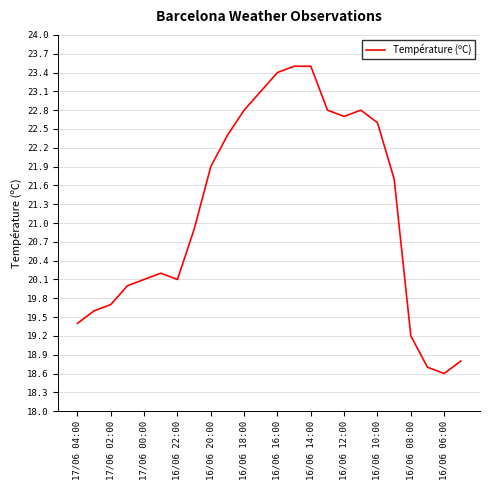

What is the minimum value shown in the chart?

18.6